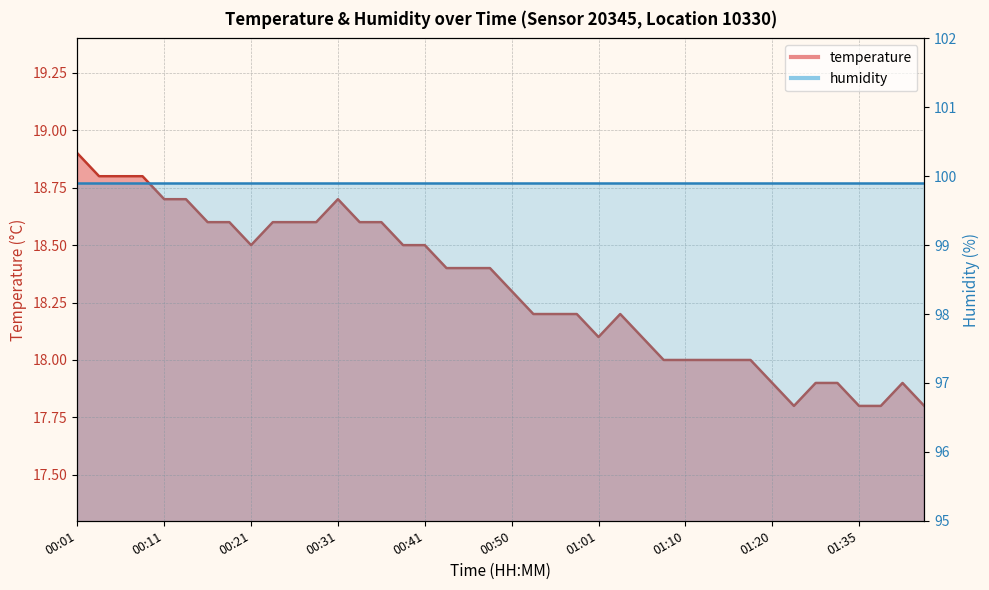

Does the chart display data point markers on the line(s)?

No